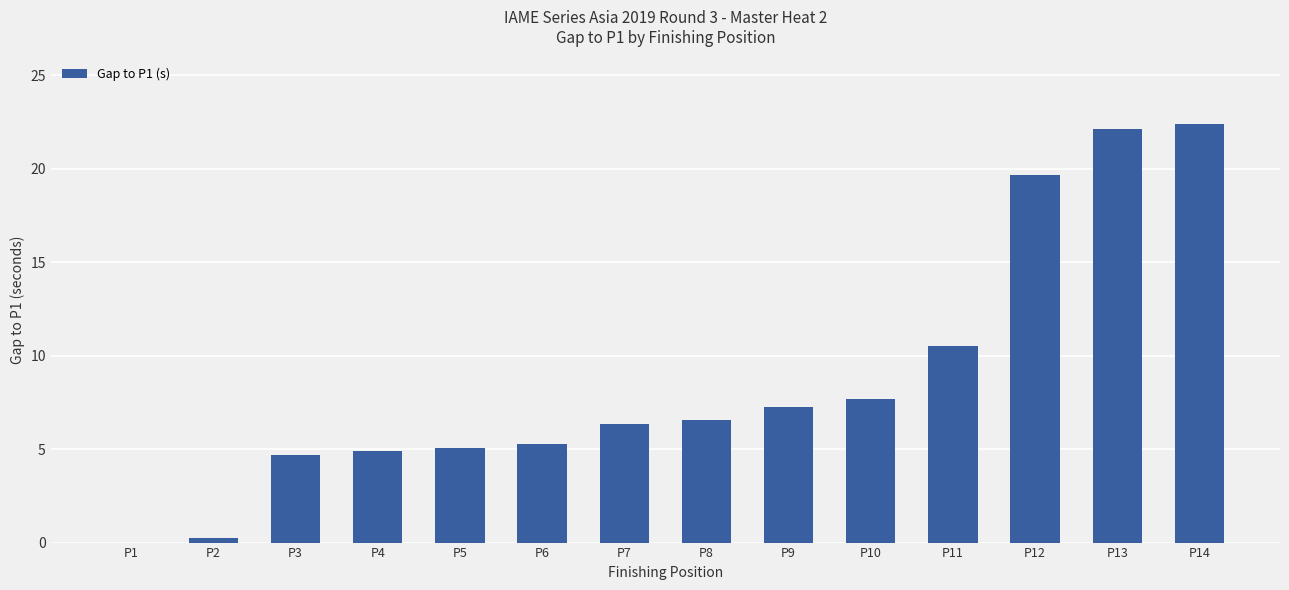

Are the bars horizontal?

No